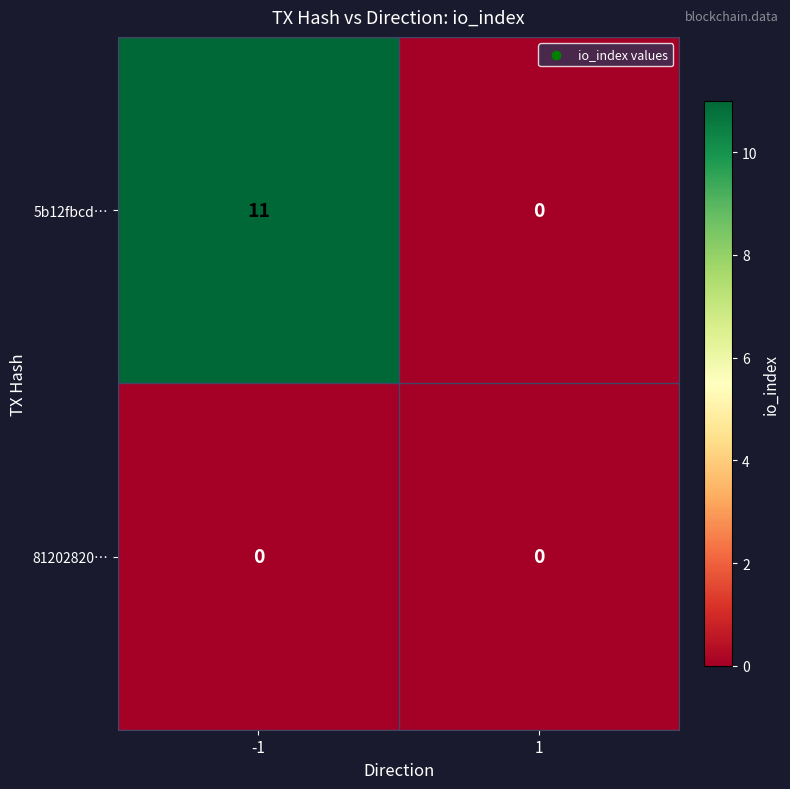

List the series in order of their overall mean, highest first.

5b12fbcd…, 81202820…